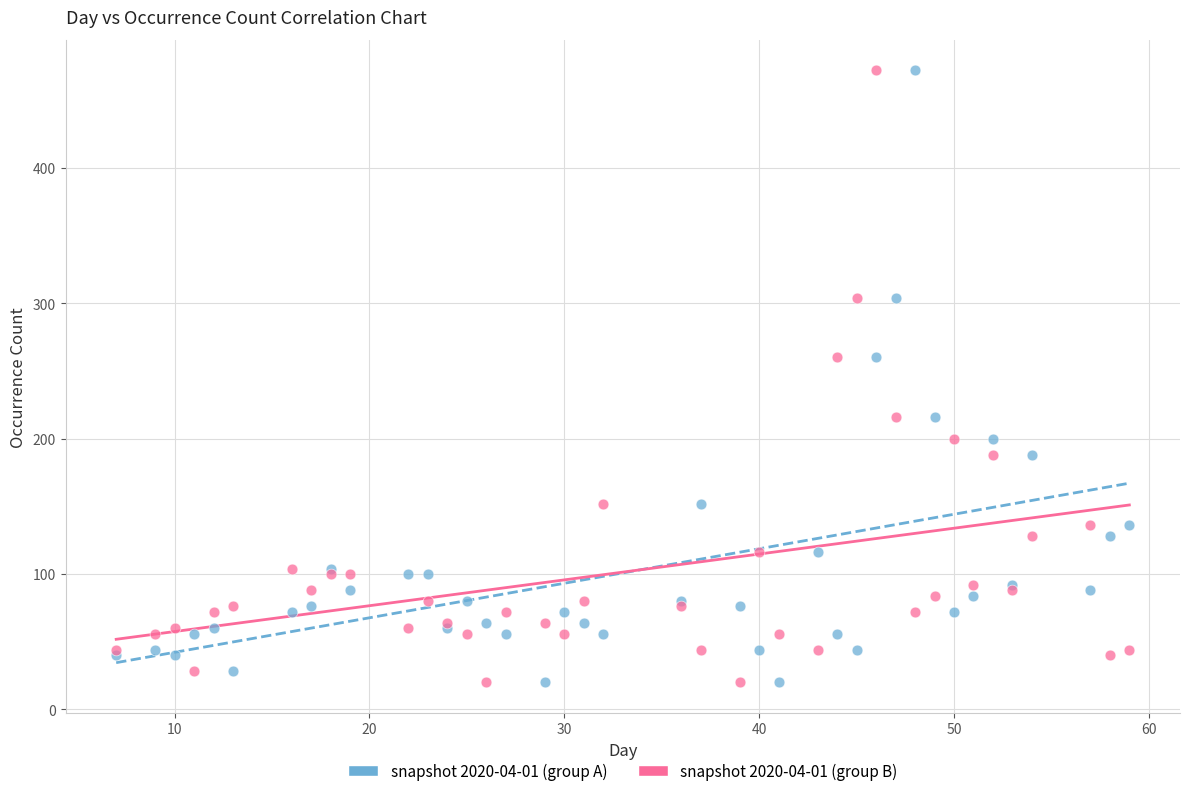

What is the X range (max minus min) for the scatter plot?

52